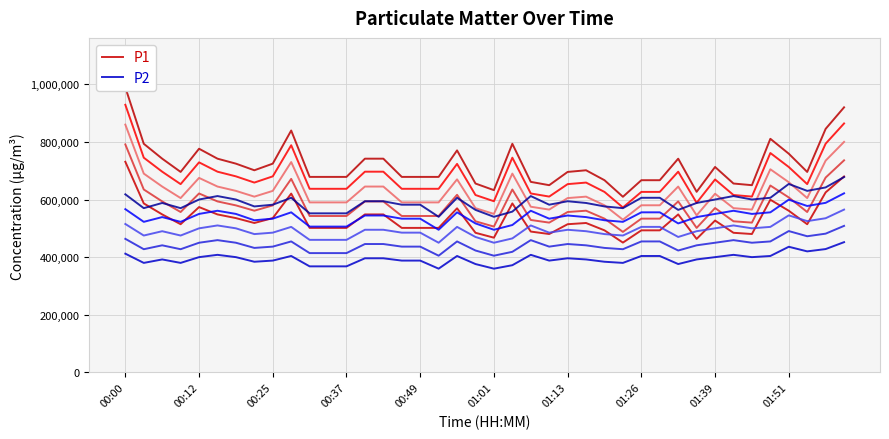

True or false: P1 and P2 cross at least once.

False